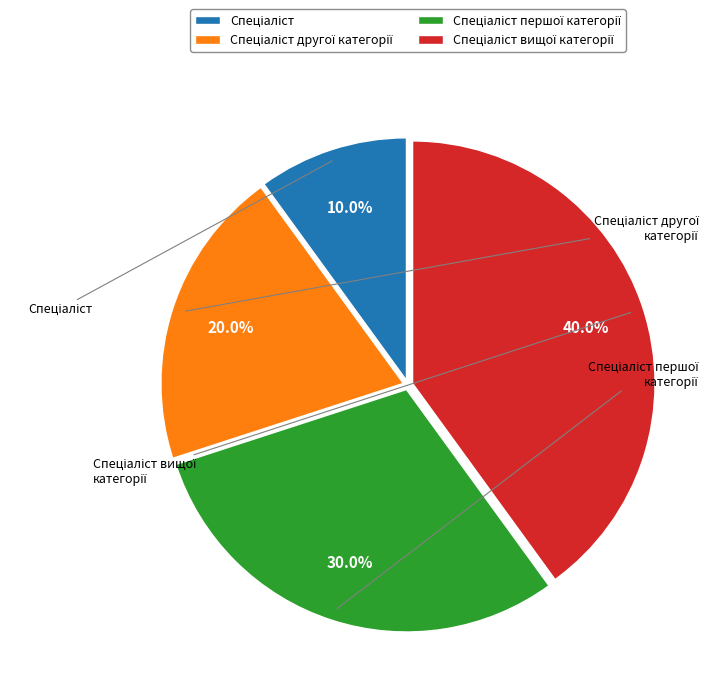

Is there any slice that represents more than half of the pie?

No